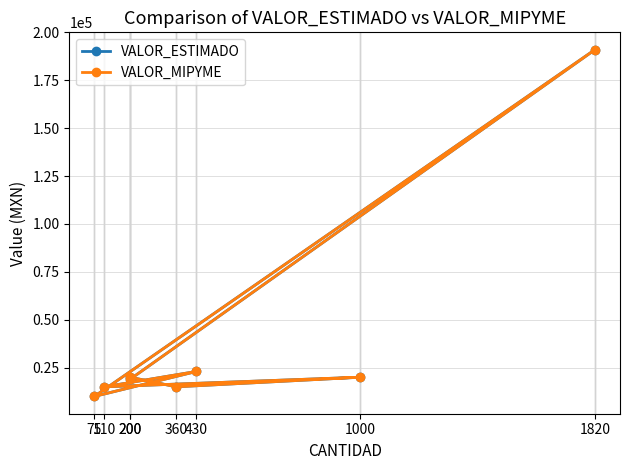

Rank the categories by VALOR_MIPYME value from lowest to highest.

75, 360, 110, 200, 200, 1000, 430, 1820